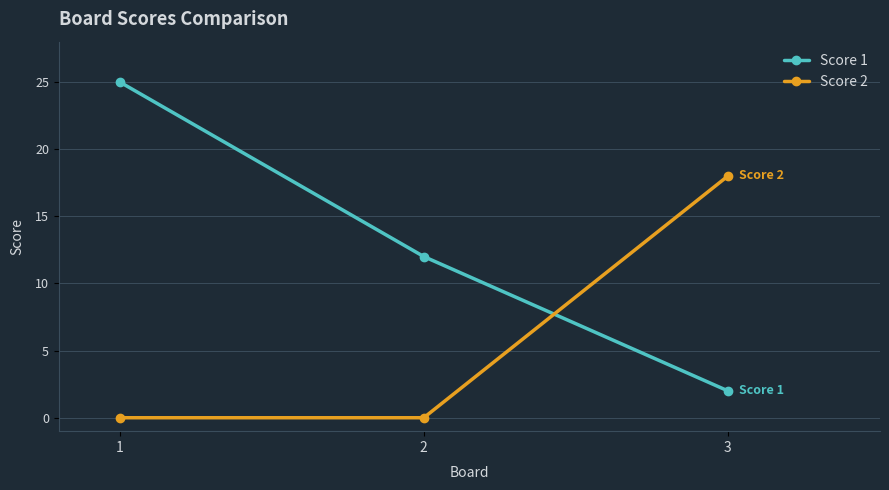

Reading right to left, transcribe all the data shown in this chart.

Score 1: 2	12	25
Score 2: 18	0	0